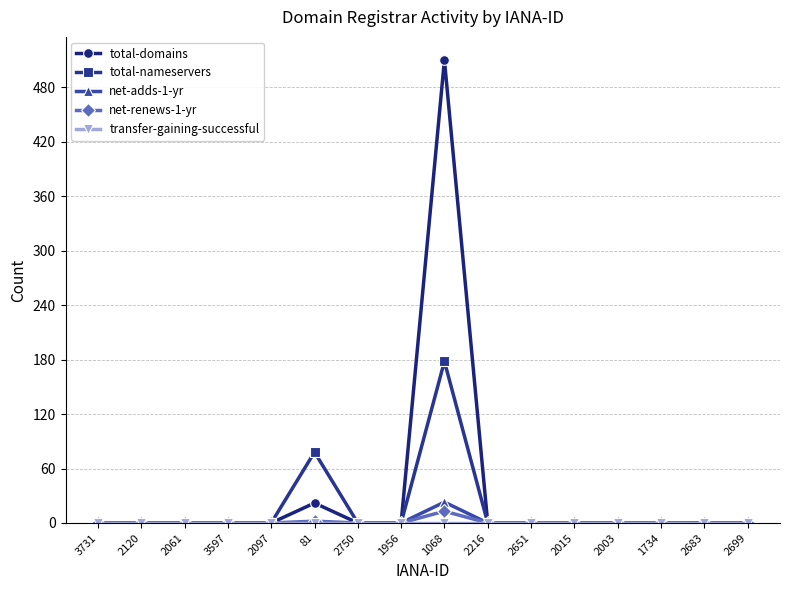

Which category has the highest value in the total-nameservers series?

1068